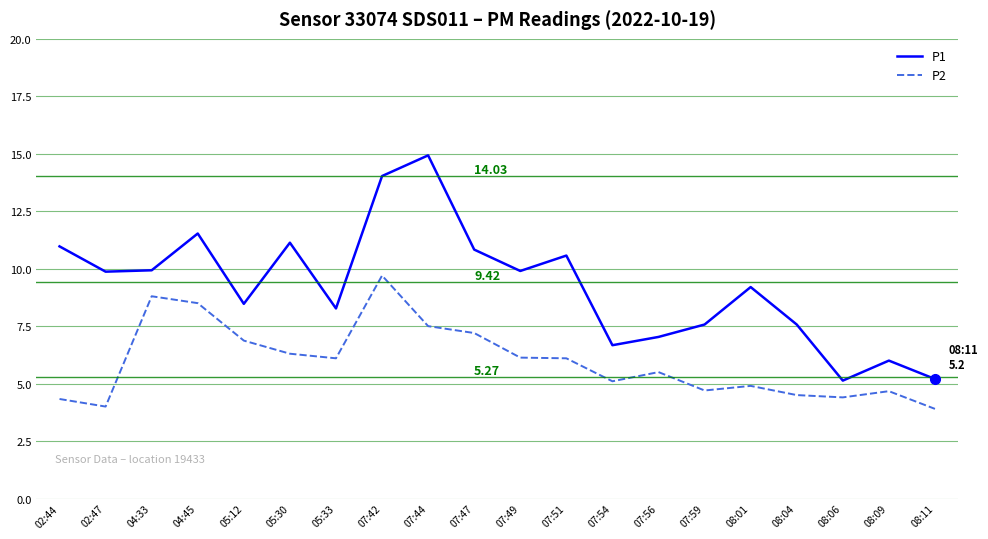

Rank the series at 07:54 from lowest to highest value.

P2, P1